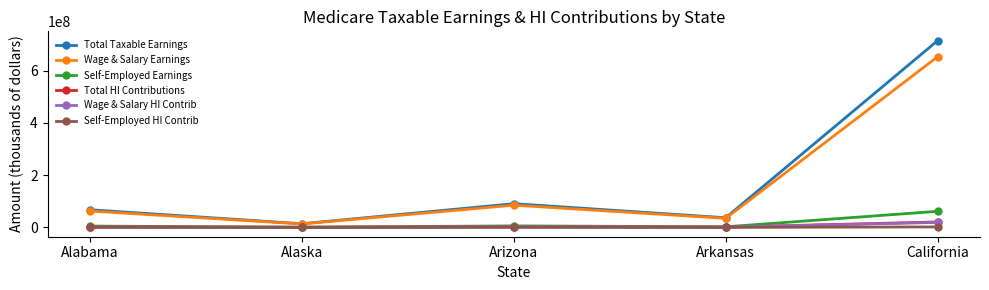

List the labels in order of Total Taxable Earnings value, largest first.

California, Arizona, Alabama, Arkansas, Alaska